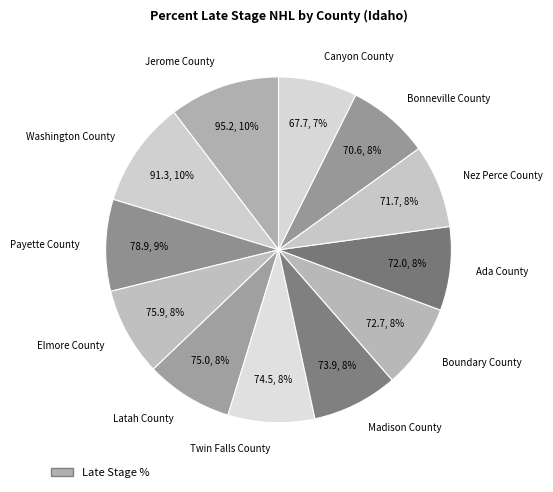

Does any single category account for the majority?

No